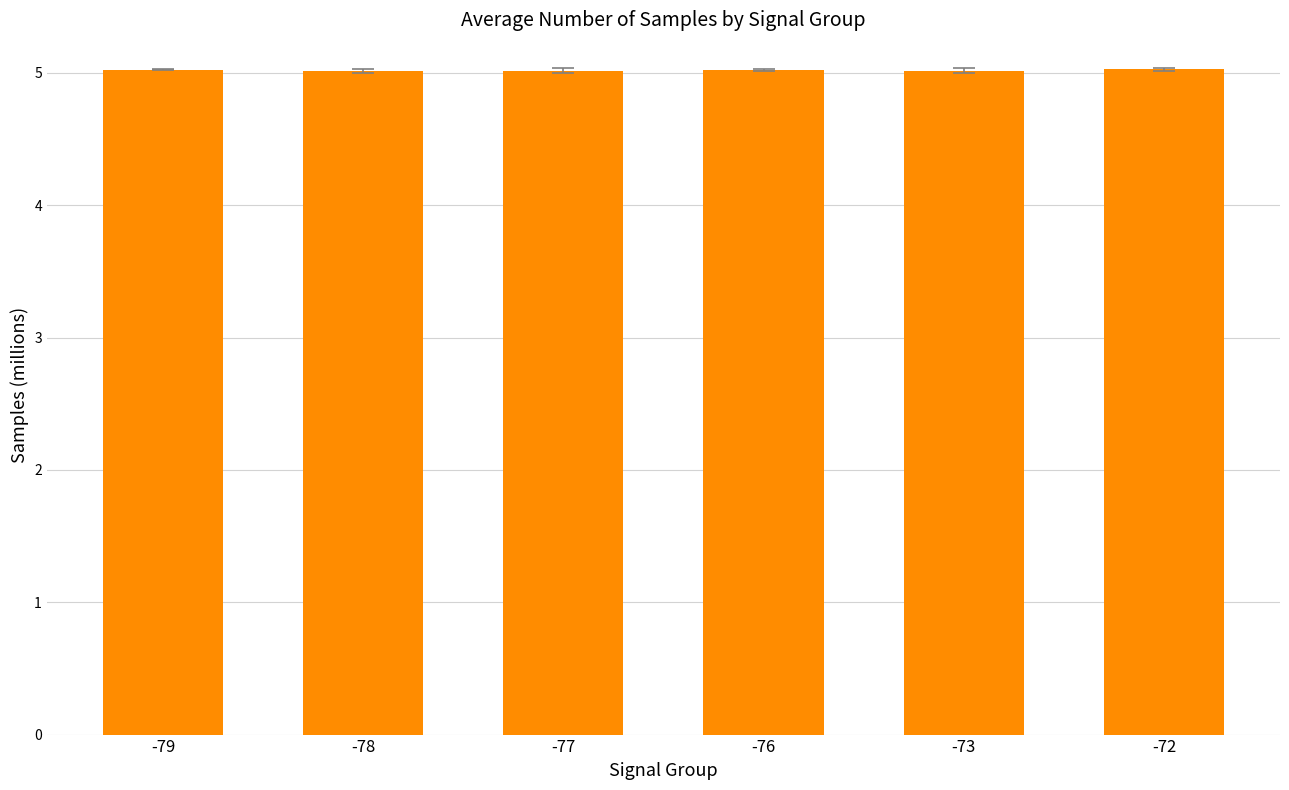

Reading left to right, what are all the values shown in this chart?

-79=5.0	-78=5.0	-77=5.0	-76=5.0	-73=5.0	-72=5.0